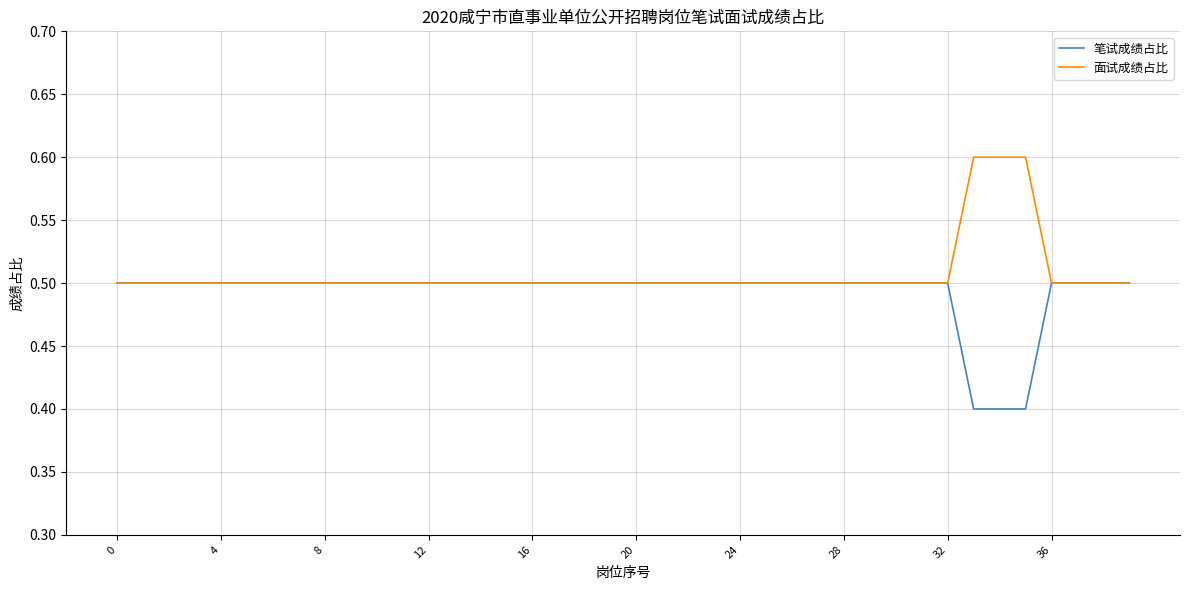

What is the average value of the 笔试成绩占比 series?

0.5